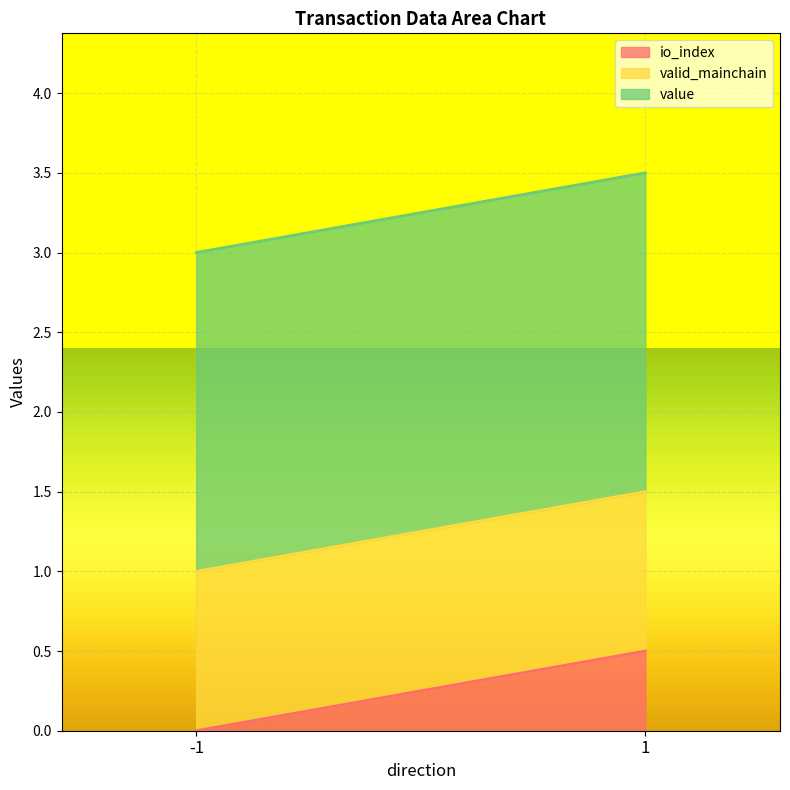

What is the approximate value of value at 1?

2.0